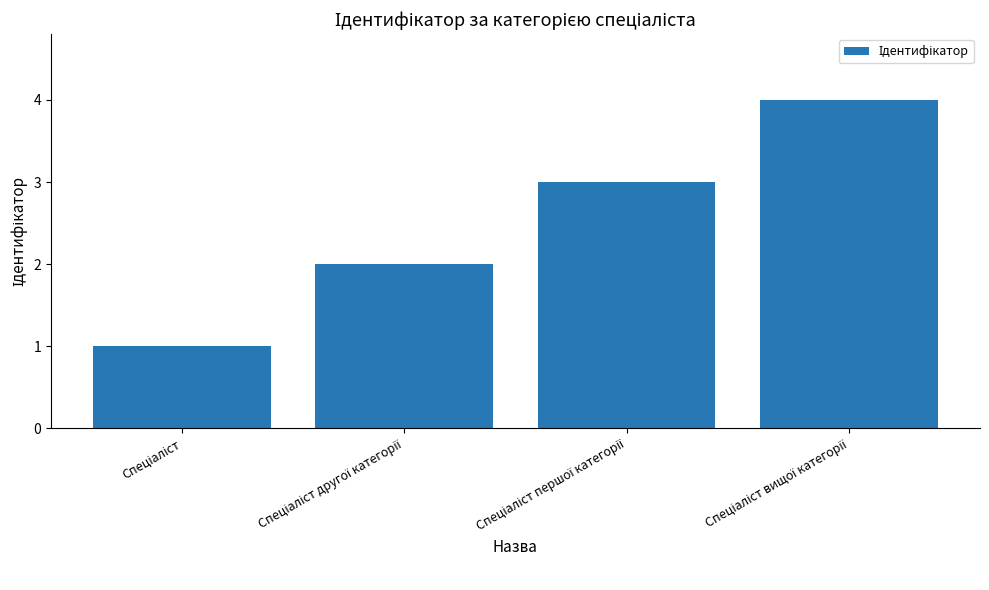

What is the sum of all values?

10